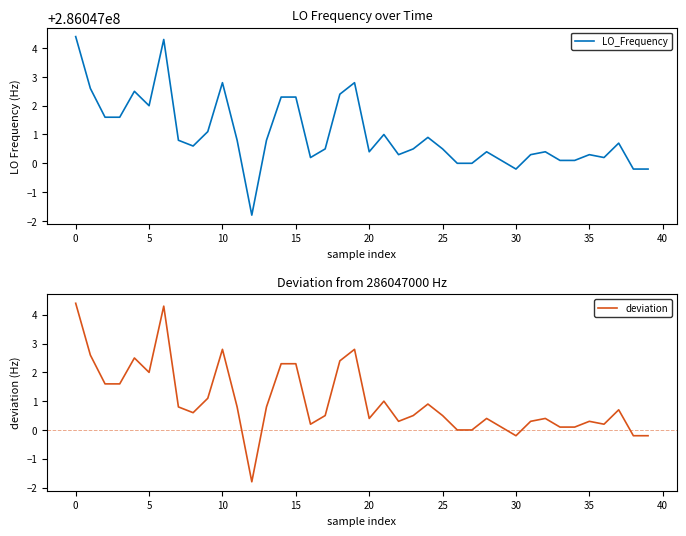

How many lines are shown in the chart?

2